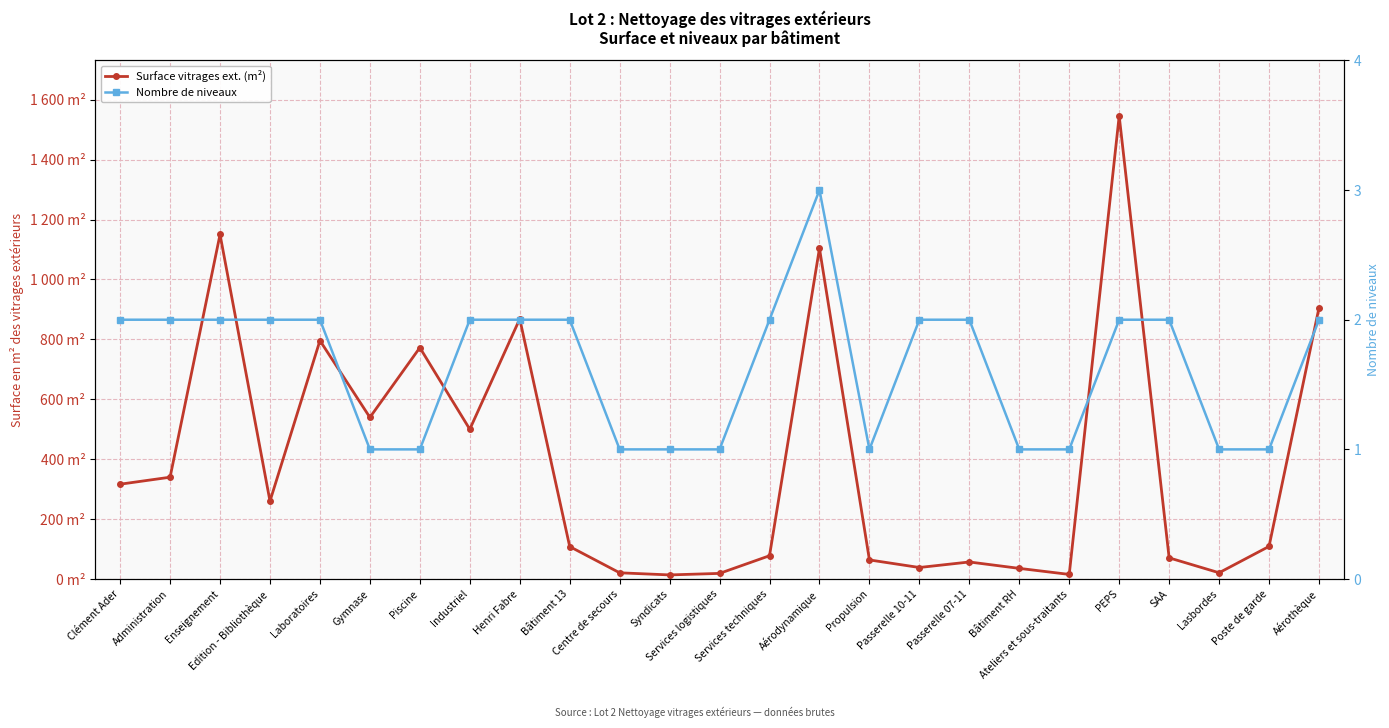

How many lines are shown in the chart?

2